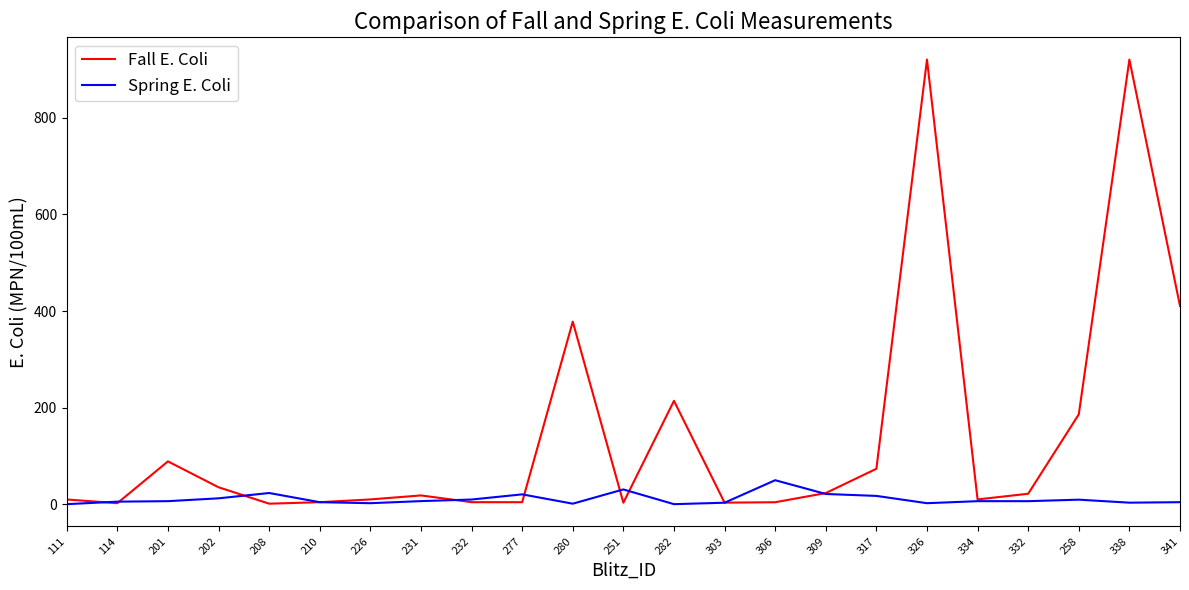

Where is Fall E. Coli nearest to the value 460?

341